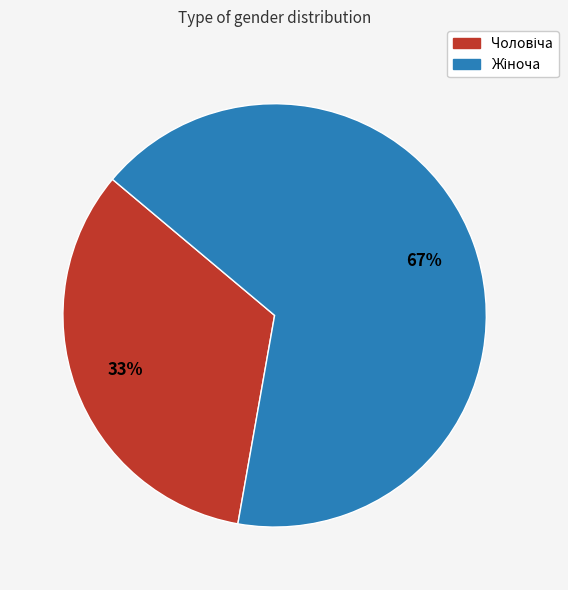

To the nearest percent, what is the average slice percentage?

50%